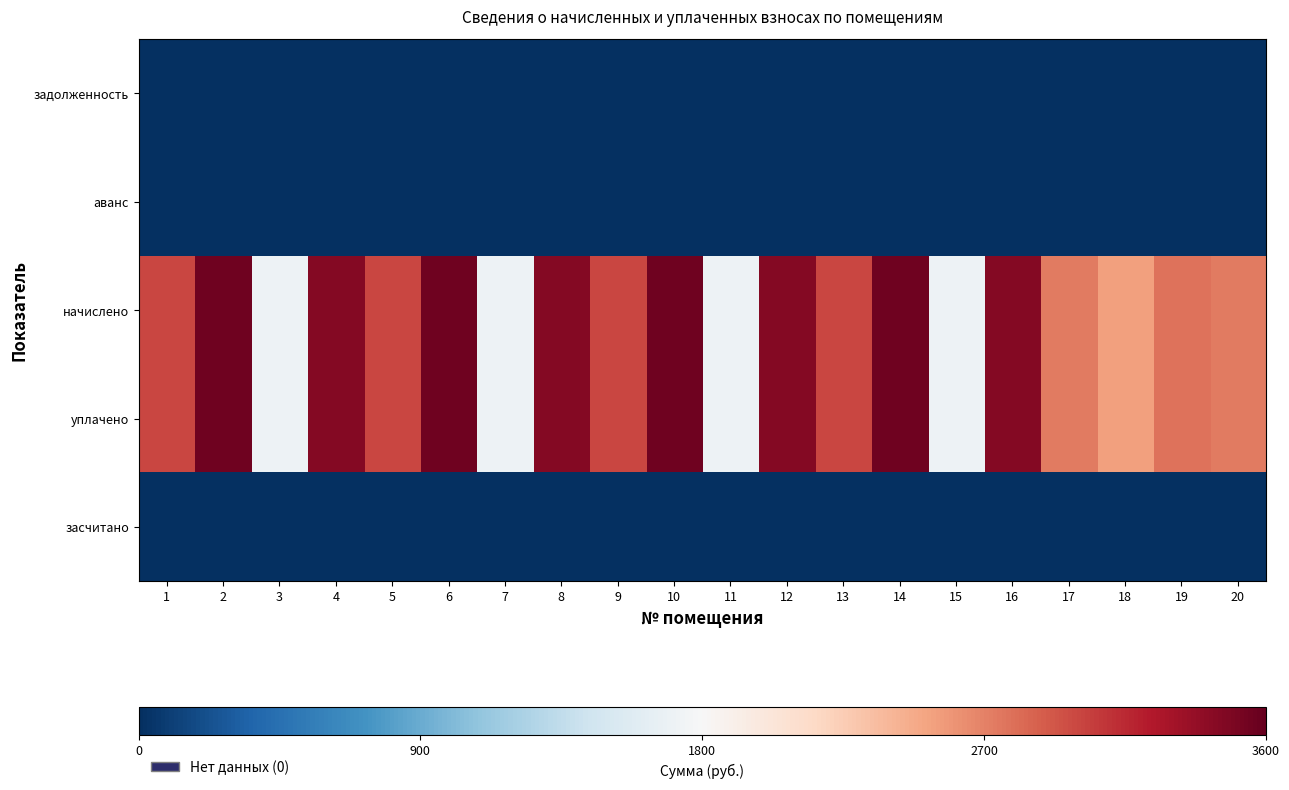

Between 2 and 3, which is larger?

2